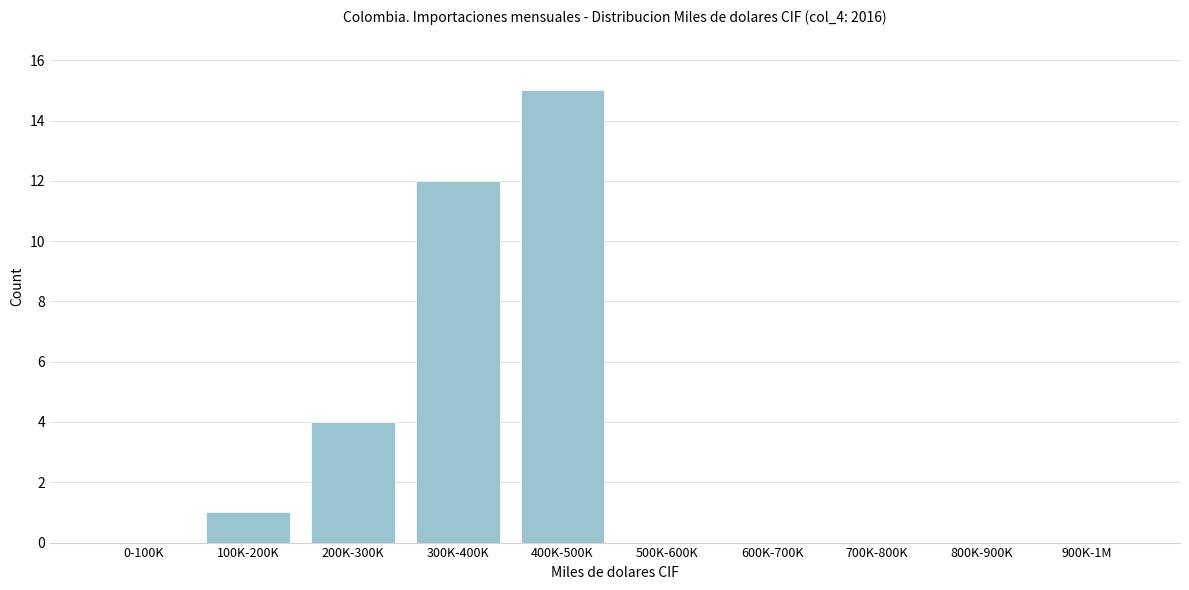

Reading left to right, extract all data points from this chart.

0-100K=0	100K-200K=1	200K-300K=4	300K-400K=12	400K-500K=15	500K-600K=0	600K-700K=0	700K-800K=0	800K-900K=0	900K-1M=0